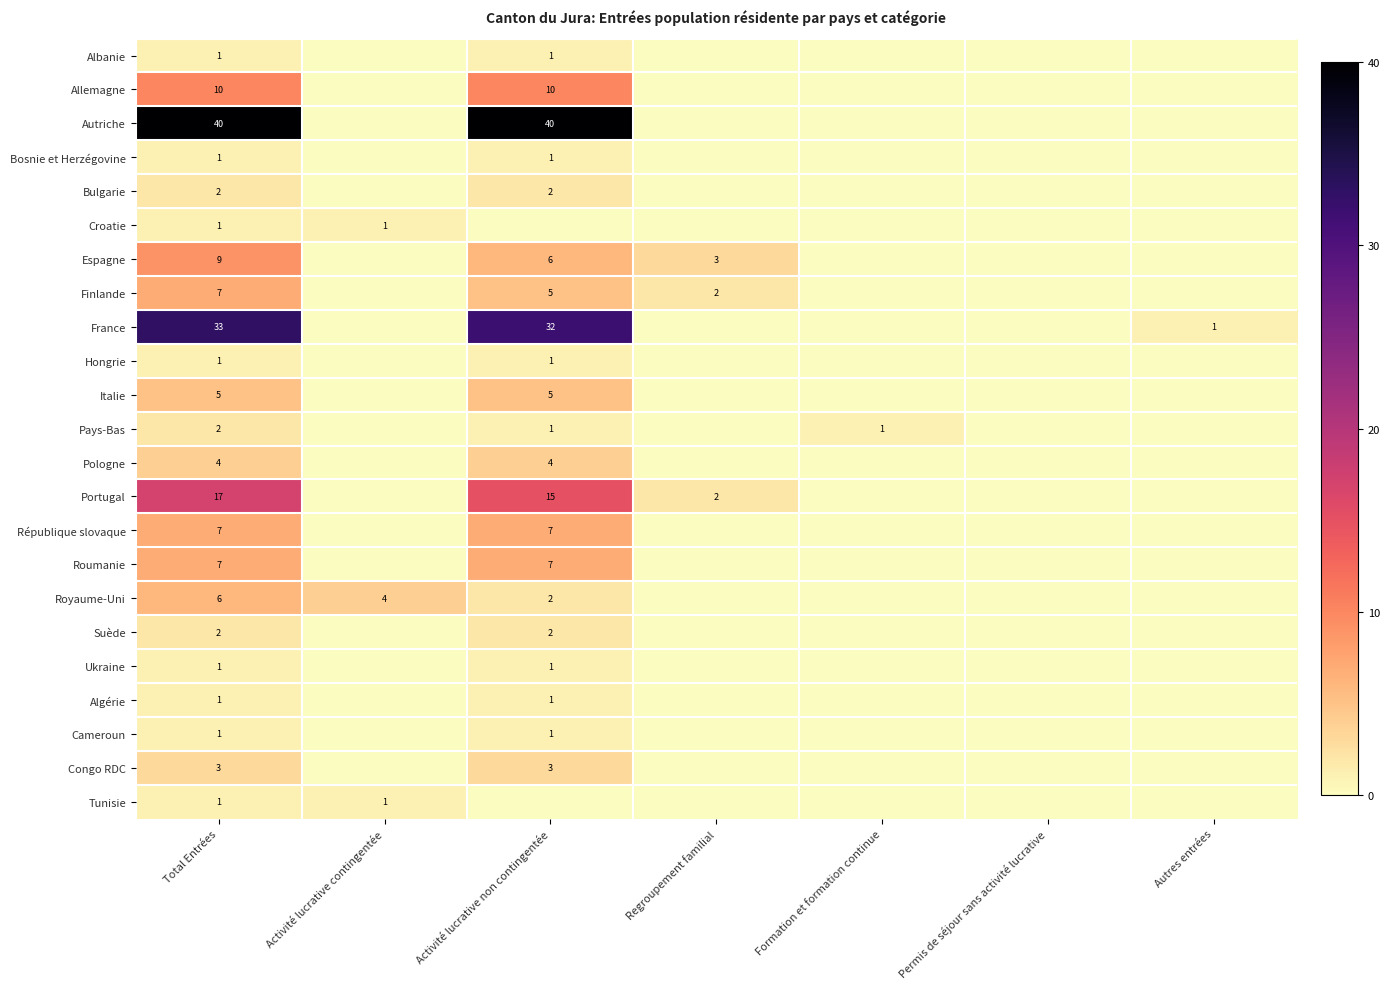

Is it true that Royaume-Uni equals 6 at Total Entrées?

True